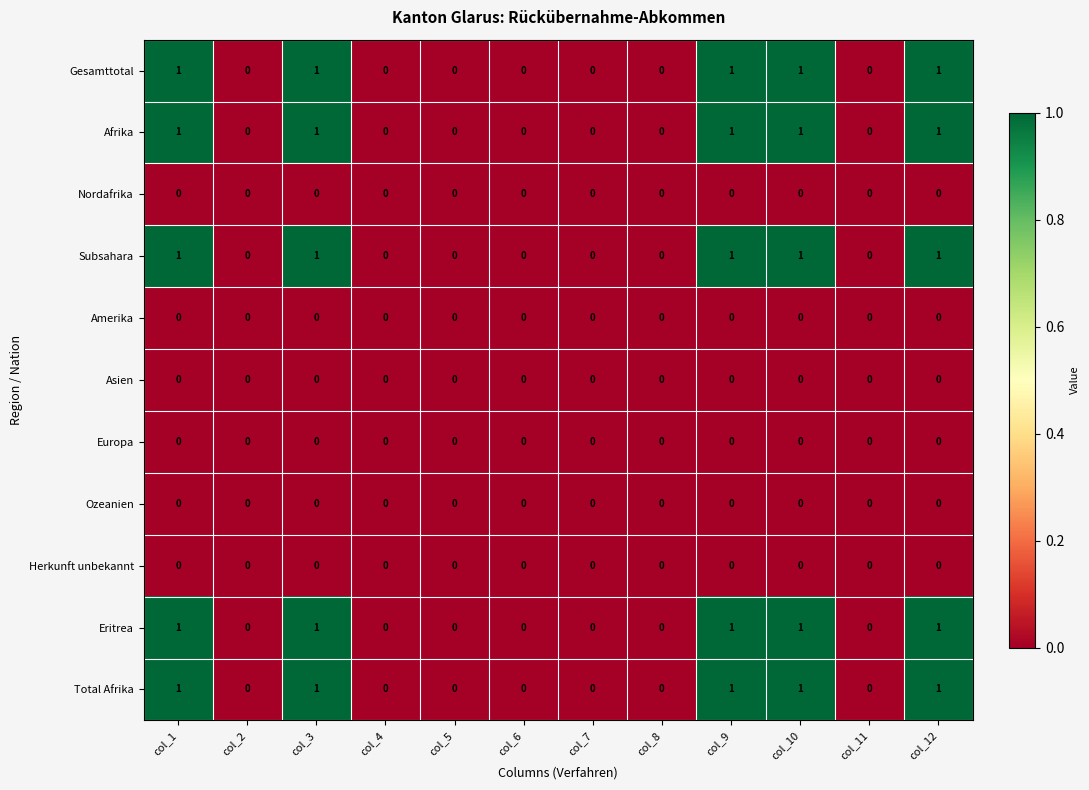

The Europa series shows 0 at col_5. True or false?

True